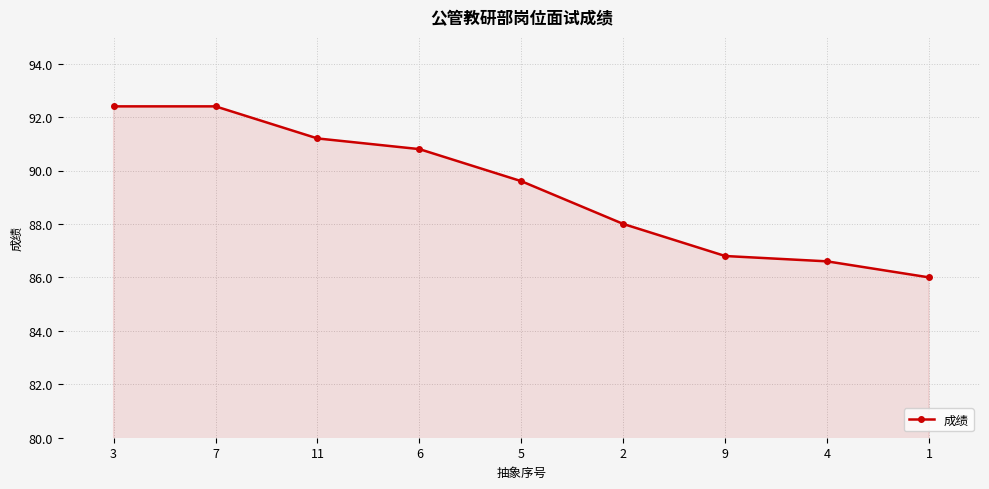

What is the difference between the second highest and second lowest values?

5.8